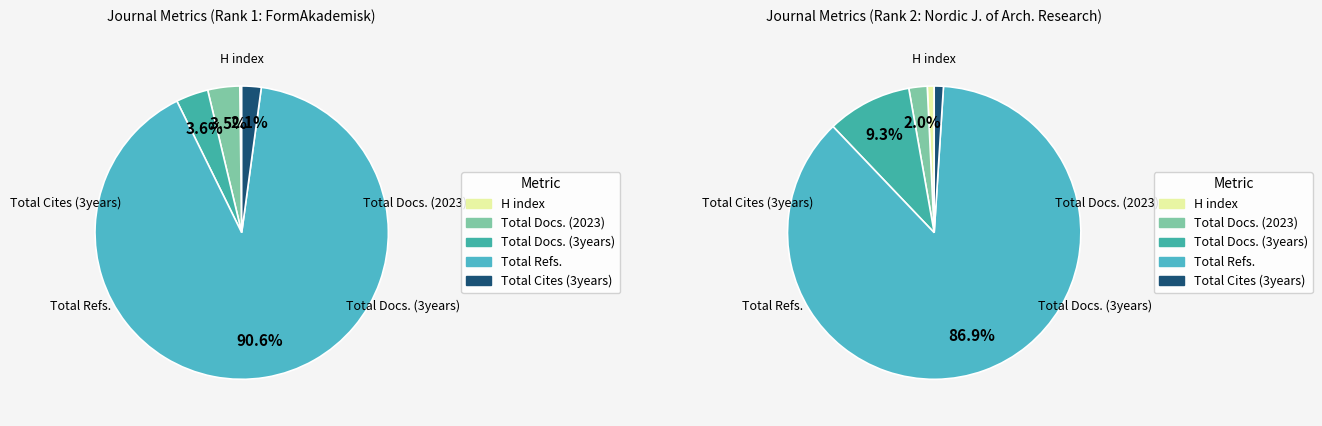

Is 2 the majority of the pie?

No